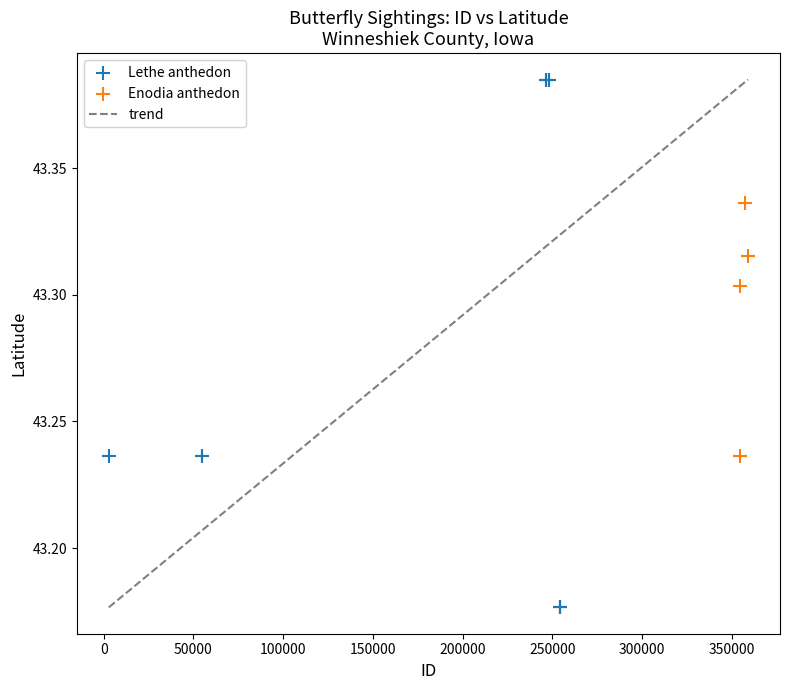

Which series reaches the maximum Y coordinate?

Lethe anthedon